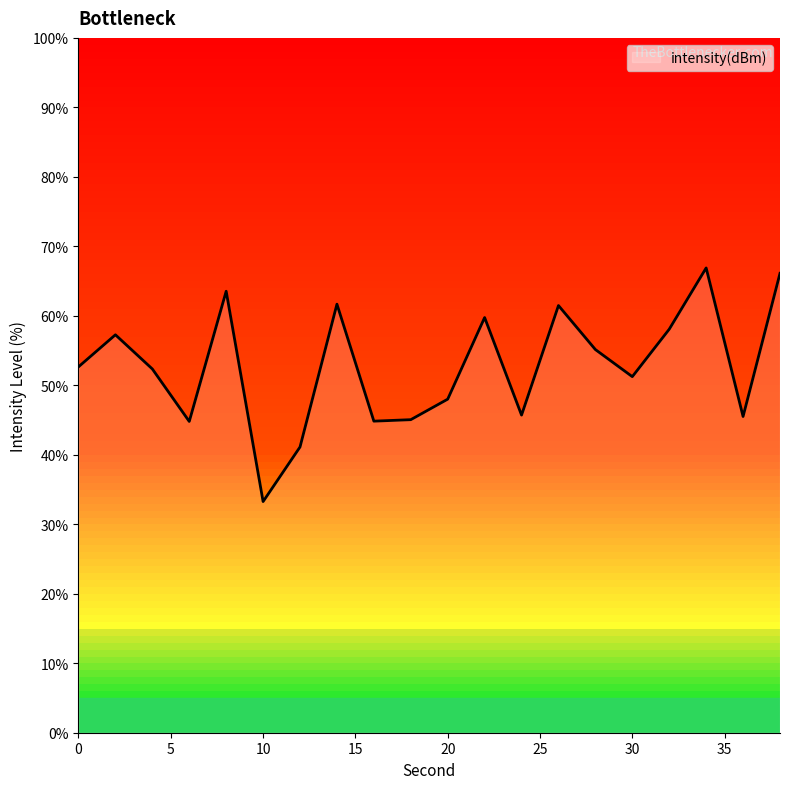

What is the minimum value shown in the chart?

33.3